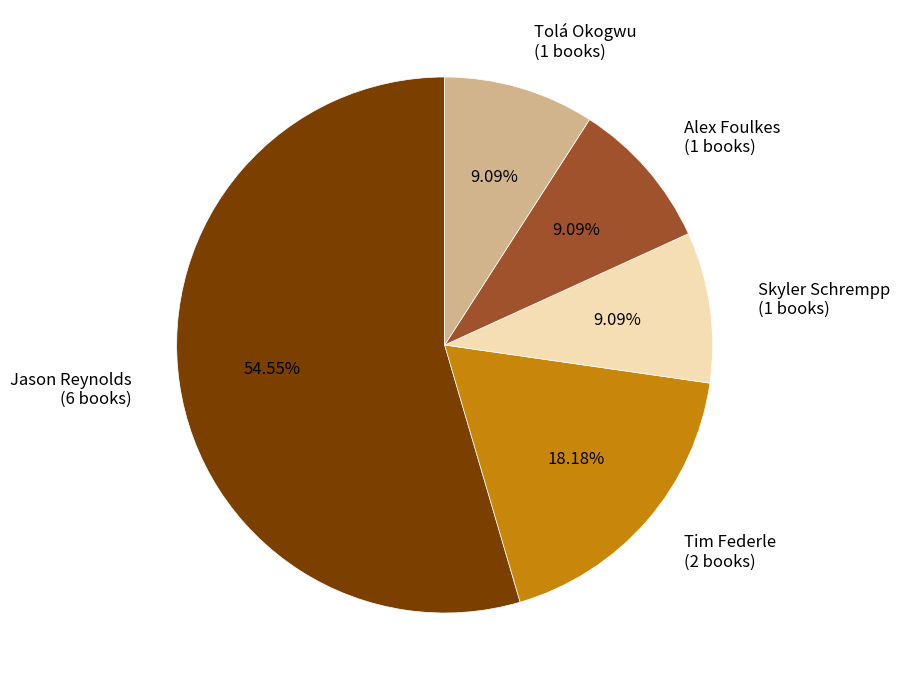

Which category accounts for the majority?

Jason Reynolds